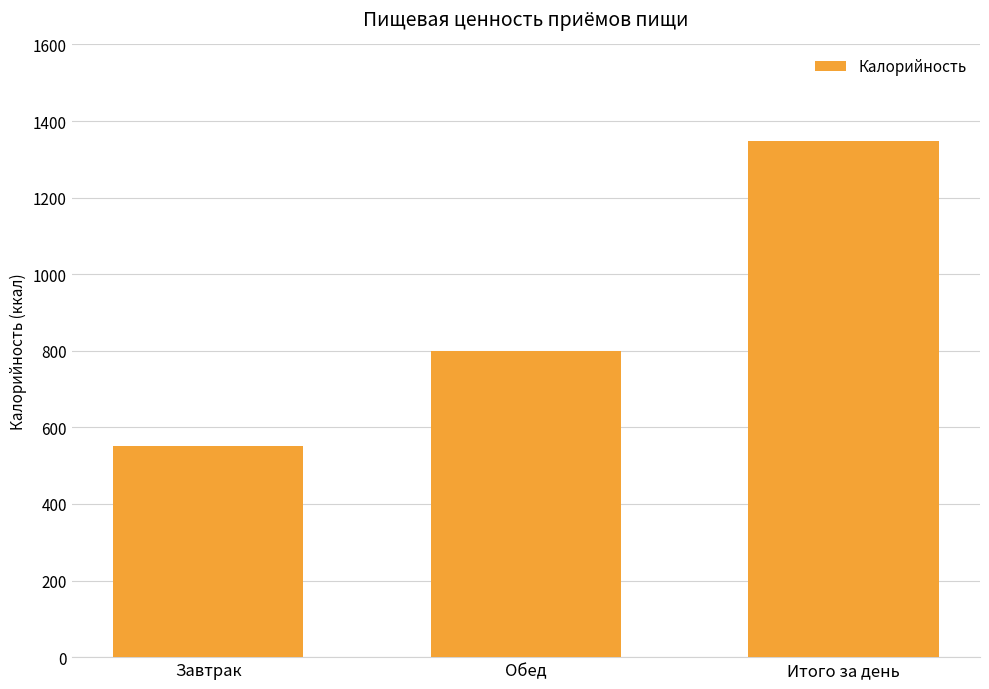

List the labels in order of value, largest first.

Итого за день, Обед, Завтрак